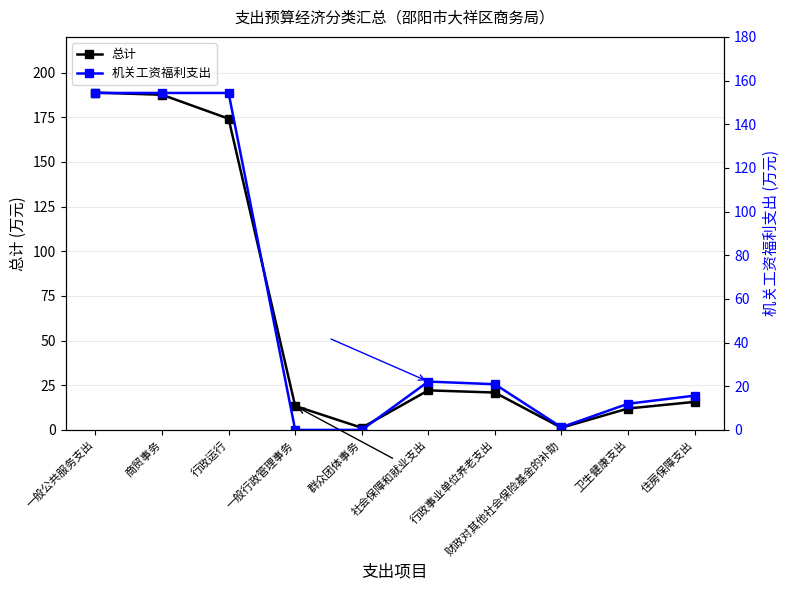

How many data points in 总计 are above 20?

5